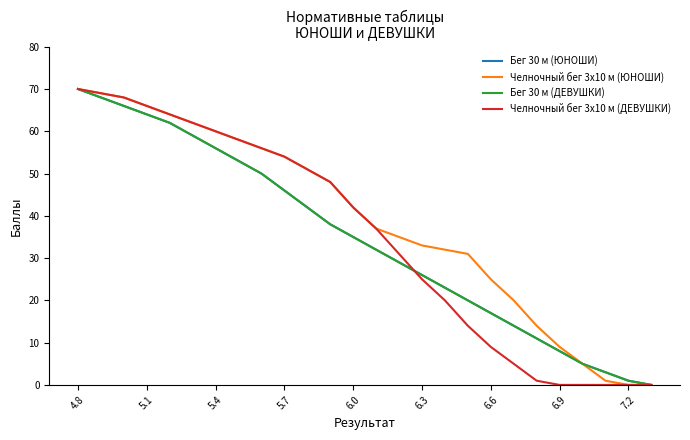

True or false: Бег 30 м (ЮНОШИ) has more than 0 points higher than both neighbors.

False